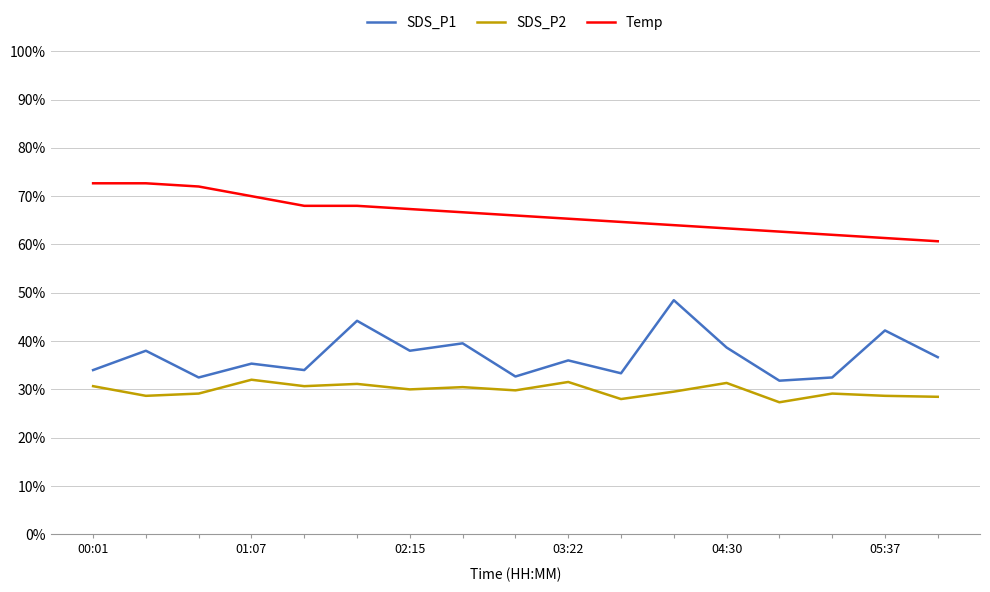

List the series in order of their peak value, lowest first.

SDS_P2, SDS_P1, Temp